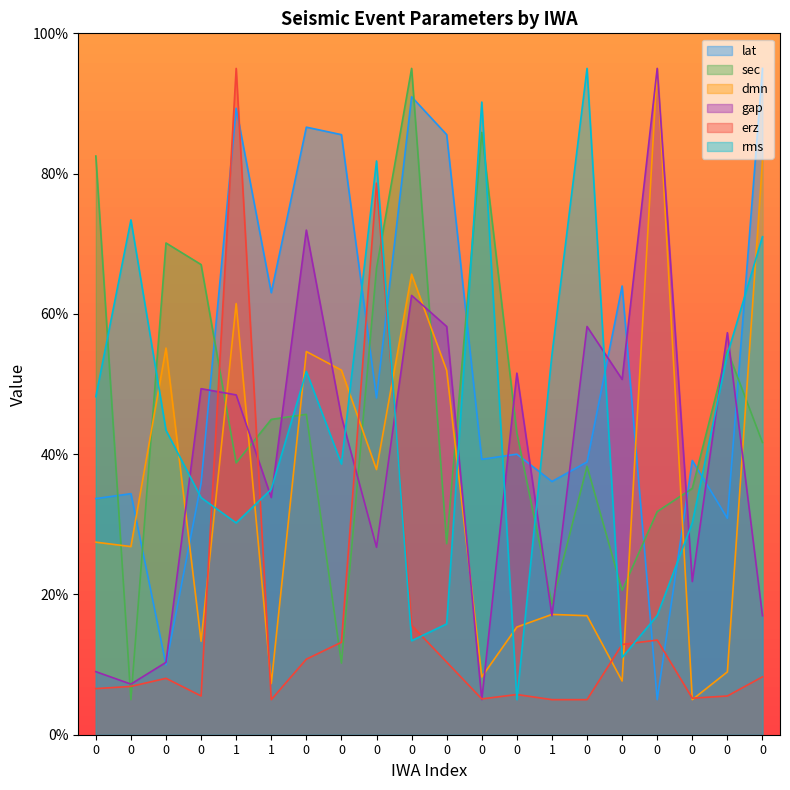

True or false: dmn has more than 2 interior local peaks.

True